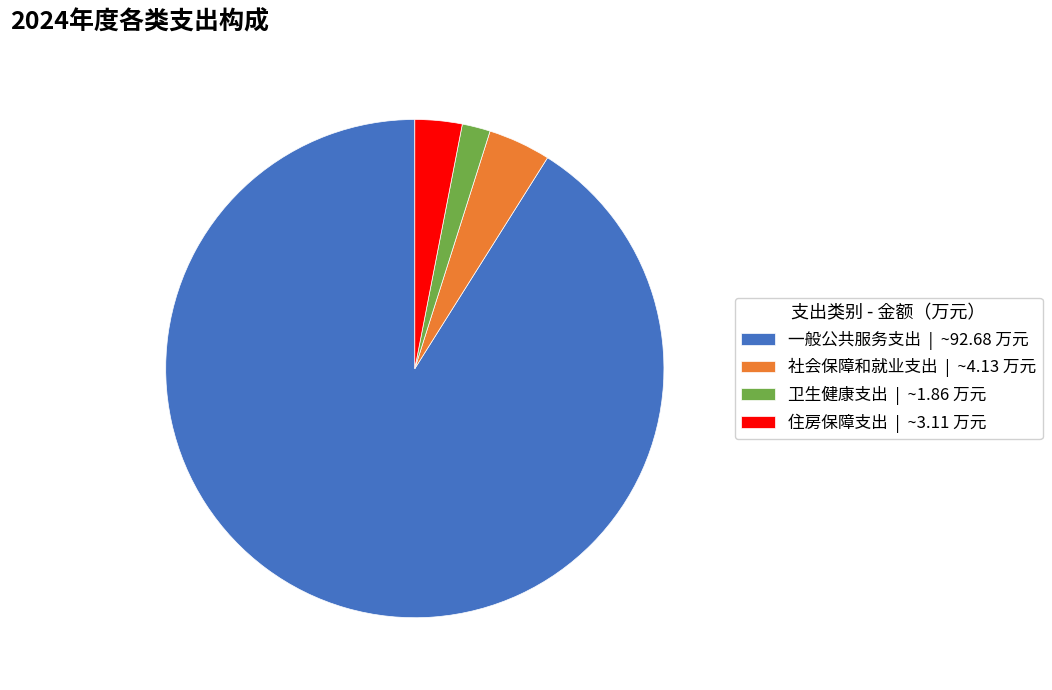

Do 卫生健康支出 and 社会保障和就业支出 together represent more than half of the pie?

No